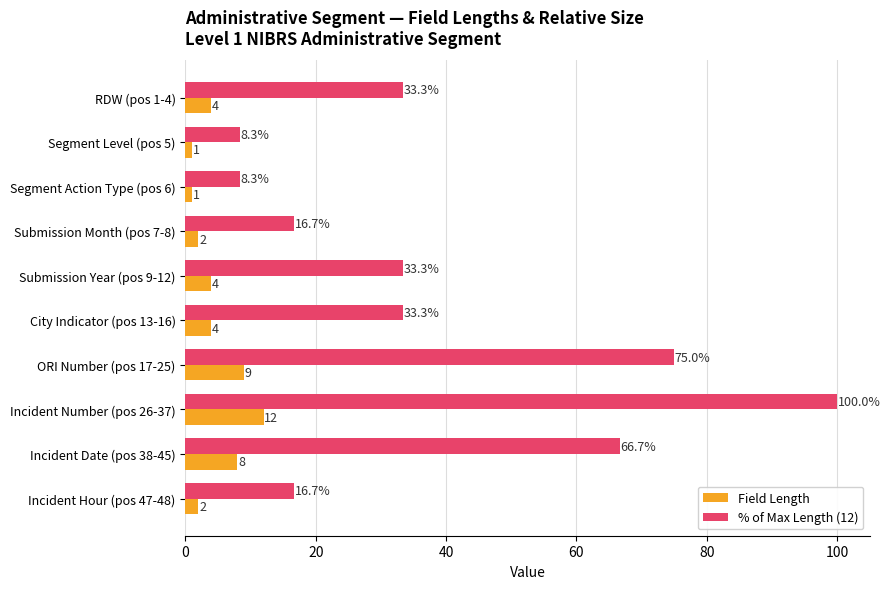

At which label does Field Length reach its peak?

Incident Number (pos 26-37)